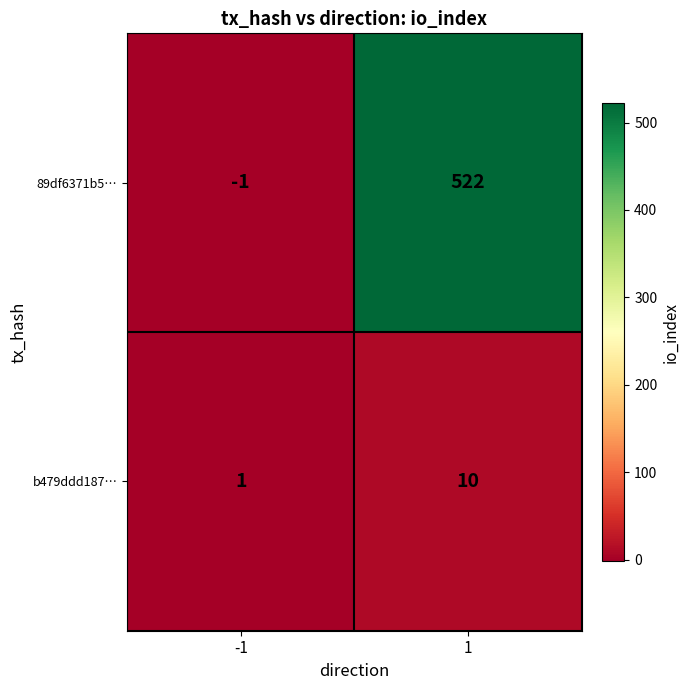

What is the spread (max minus min) of values at 1?

512